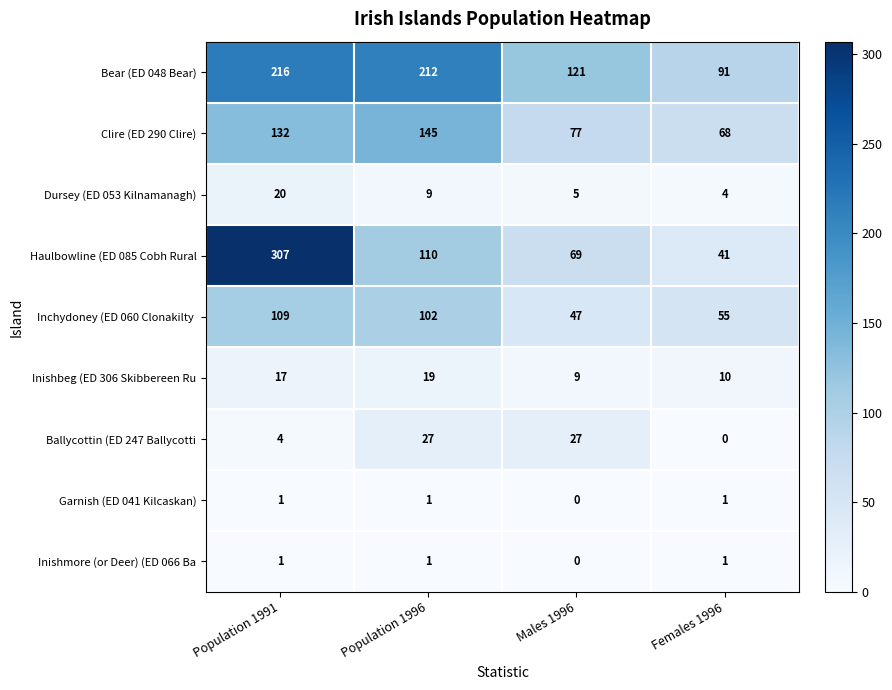

Which category has the highest value across all series?

Population 1991